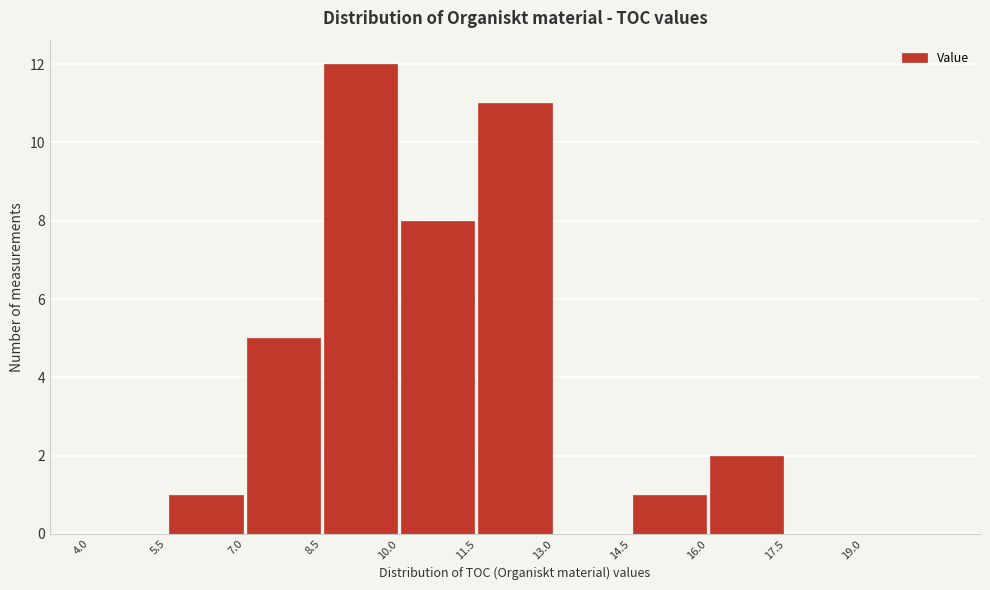

How tall is the bar that spans 8.5 to 10.0 on the x-axis? Neither the bar edges nor the heights are printed on the chart, so give them approximately, as read against the axes.

12